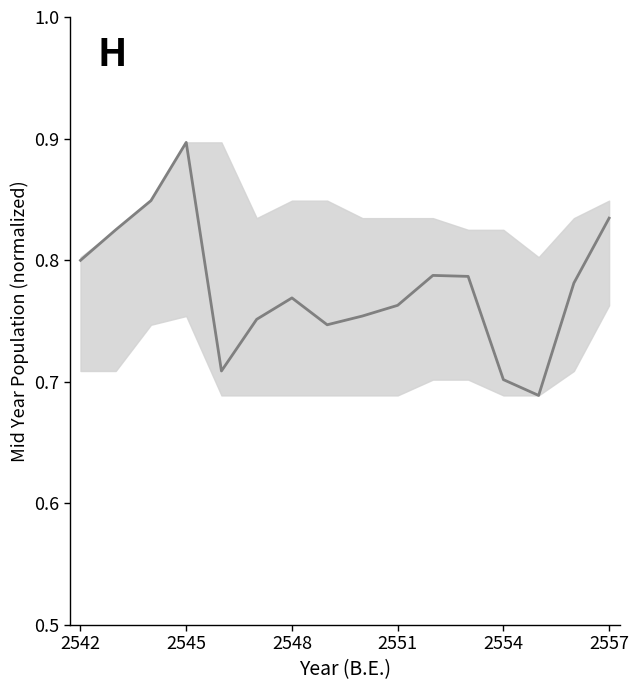

Is this an area chart (filled region under the line)?

No